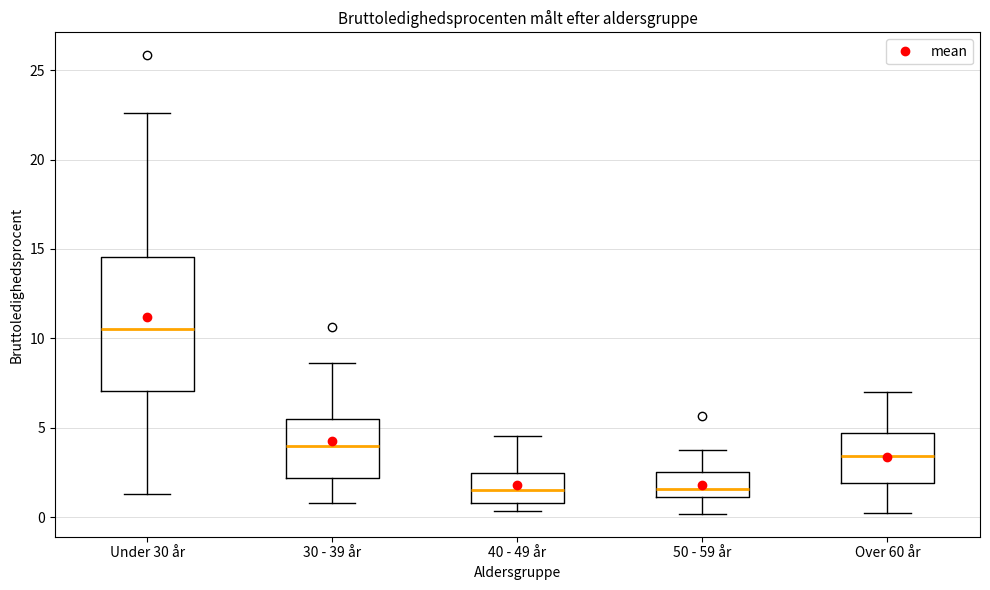

Reading left to right, read every box against the y-axis: the position of its median line, the range the box covers, and the ends of its whiskers. The values are not printed on the chart, so give them approximately, as read against the axis.

Under 30 år: median 10.5, box 7.0 to 14.5, whiskers 1.5 to 22.5
30 - 39 år: median 4.0, box 2.0 to 5.5, whiskers 1.0 to 8.5
40 - 49 år: median 1.5, box 1.0 to 2.5, whiskers 0.5 to 4.5
50 - 59 år: median 1.5, box 1.0 to 2.5, whiskers 0.0 to 3.5
Over 60 år: median 3.5, box 2.0 to 4.5, whiskers 0.0 to 7.0